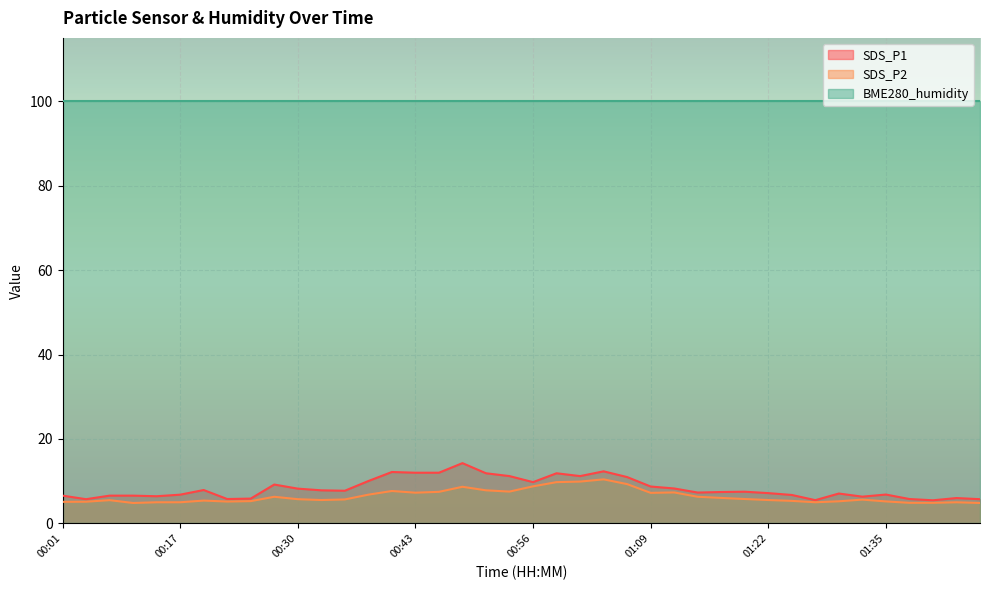

True or false: SDS_P2 and SDS_P1 cross at least once.

False